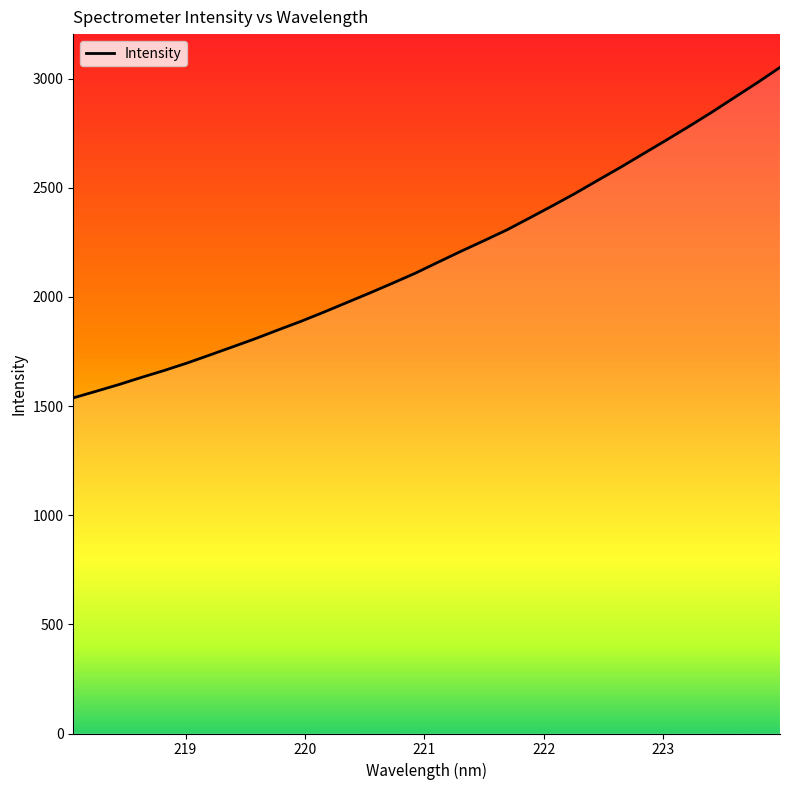

What is the minimum value shown in the chart?

1537.6